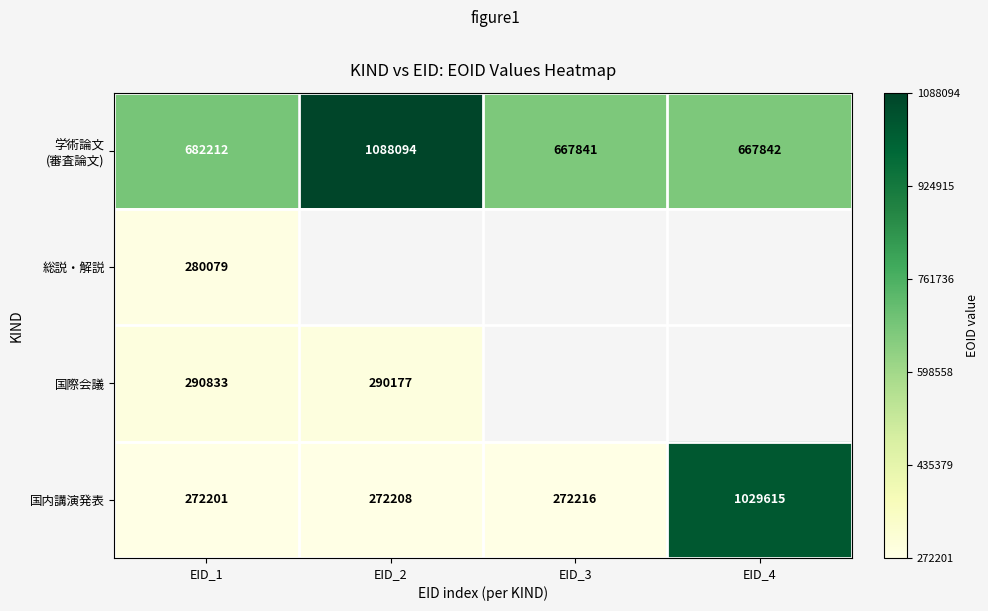

List the labels in order of 国内講演発表 value, largest first.

EID_4, EID_3, EID_2, EID_1